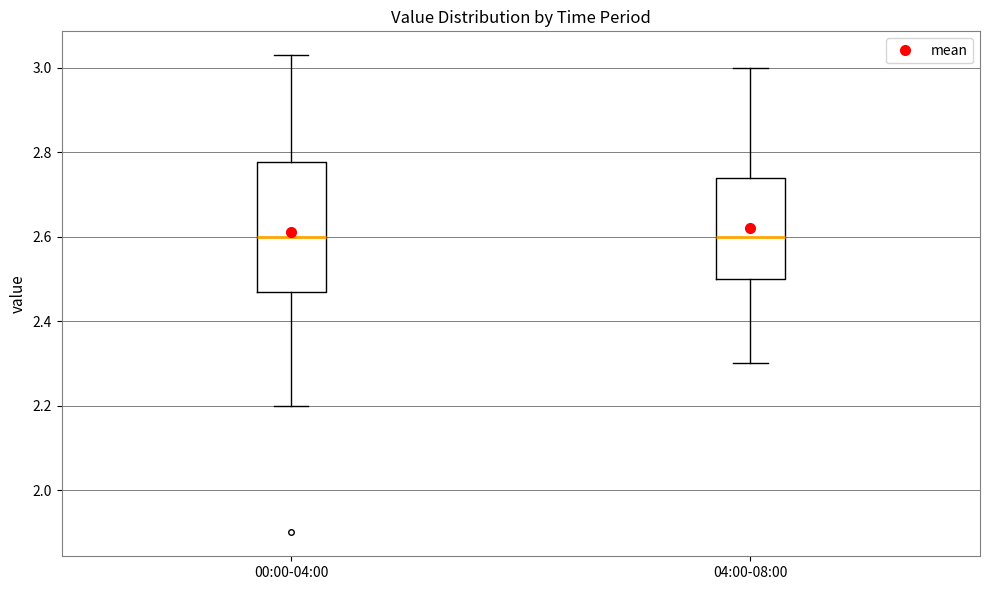

Which box is the tallest, from its lower edge to its upper edge?

00:00-04:00